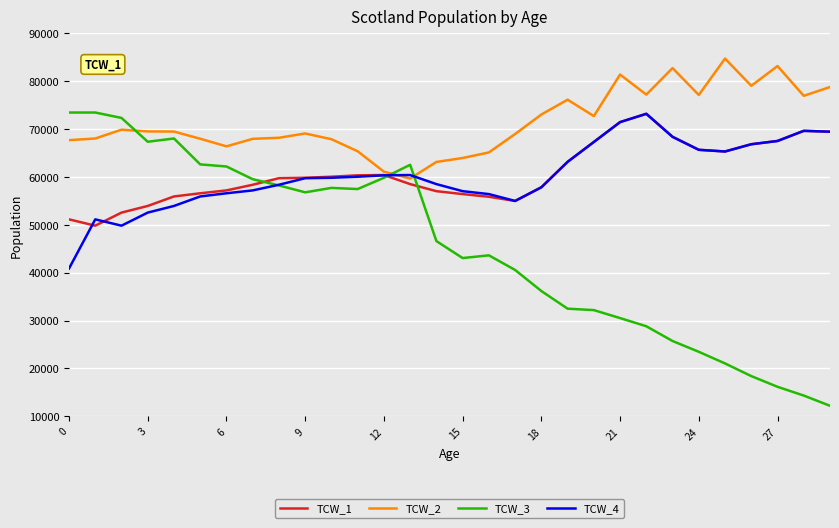

What is the minimum value shown in the chart?

12206